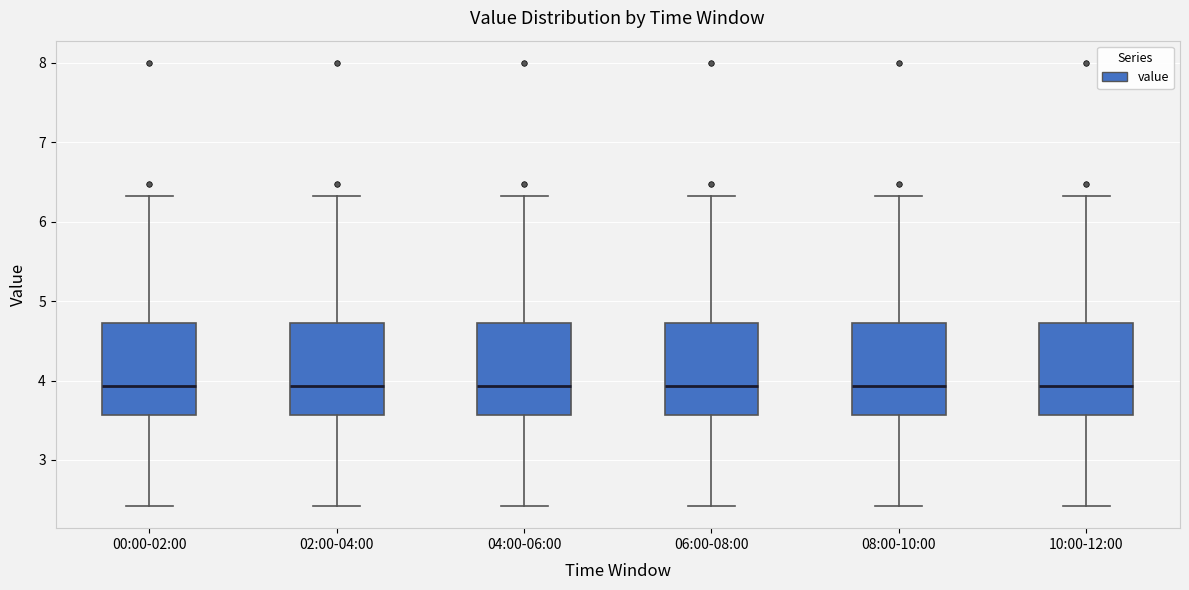

Reading left to right, transcribe this box plot: for each box, give where its median line is, the range the box spans, and where its two whiskers end, as read against the y-axis. The values are not printed on the chart, so give them approximately, as read against the axis.

00:00-02:00: median 3.9, box 3.6 to 4.7, whiskers 2.4 to 6.3
02:00-04:00: median 3.9, box 3.6 to 4.7, whiskers 2.4 to 6.3
04:00-06:00: median 3.9, box 3.6 to 4.7, whiskers 2.4 to 6.3
06:00-08:00: median 3.9, box 3.6 to 4.7, whiskers 2.4 to 6.3
08:00-10:00: median 3.9, box 3.6 to 4.7, whiskers 2.4 to 6.3
10:00-12:00: median 3.9, box 3.6 to 4.7, whiskers 2.4 to 6.3